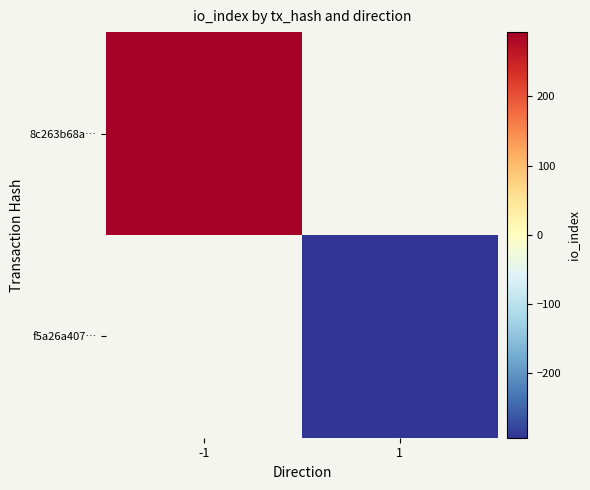

Which category has the highest value in the 8c263b68a… series?

-1